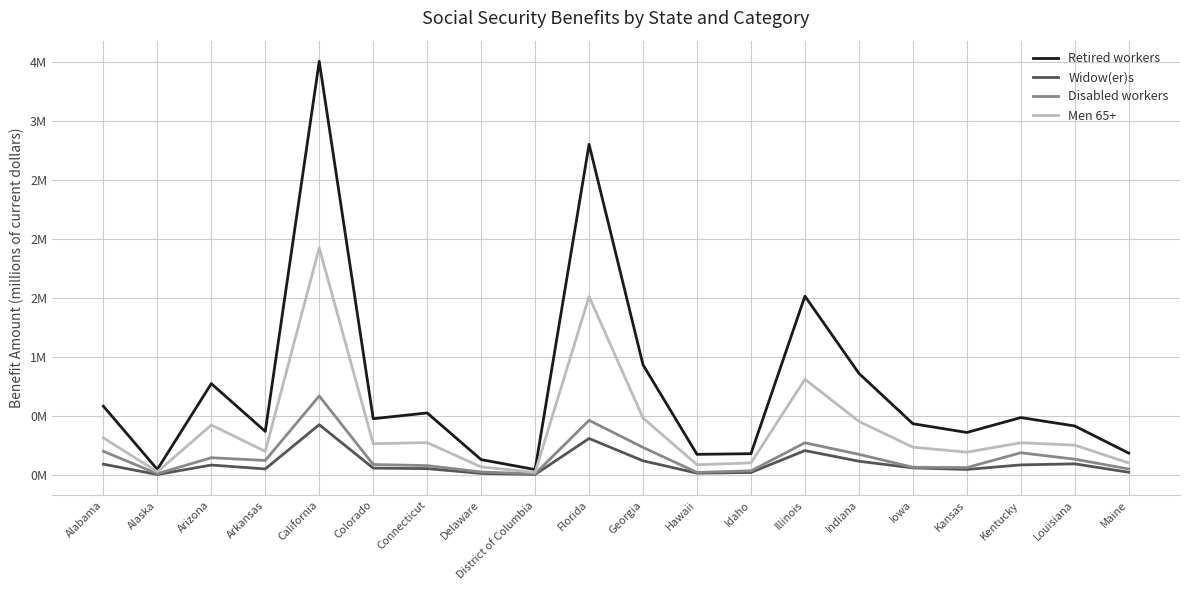

List the series in order of their peak value, highest first.

Retired workers, Men 65+, Disabled workers, Widow(er)s